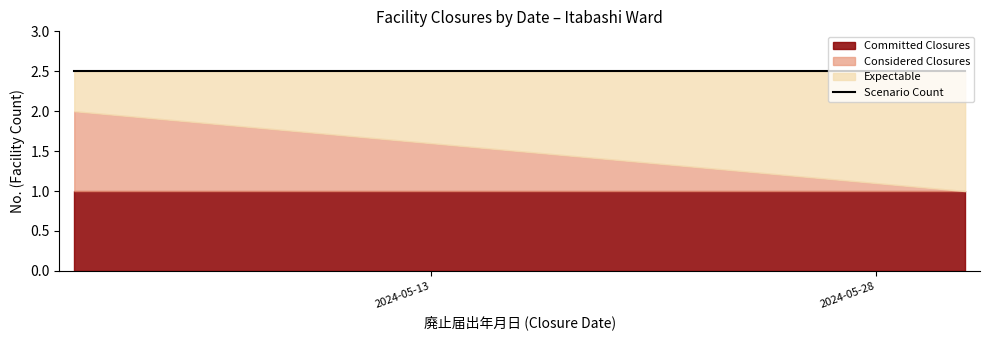

What is the highest value of the Committed Closures series?

1.0